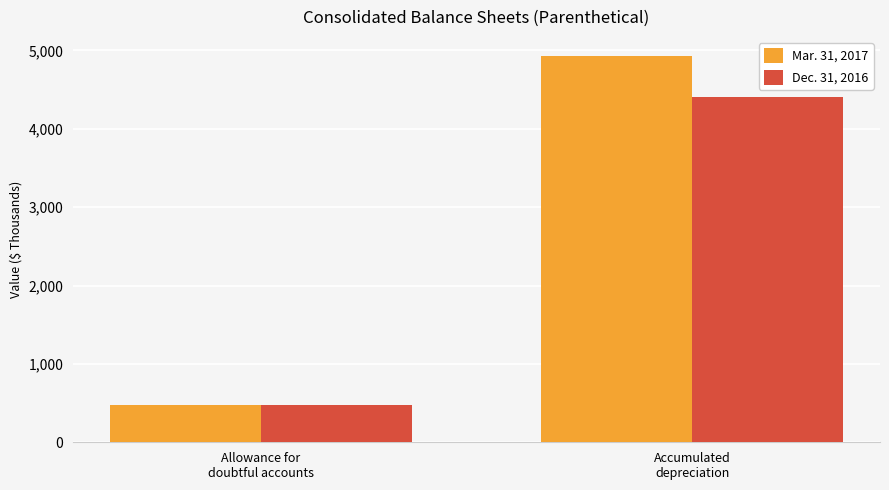

True or false: Mar. 31, 2017 has a value of 4927 at Accumulated
depreciation.

True